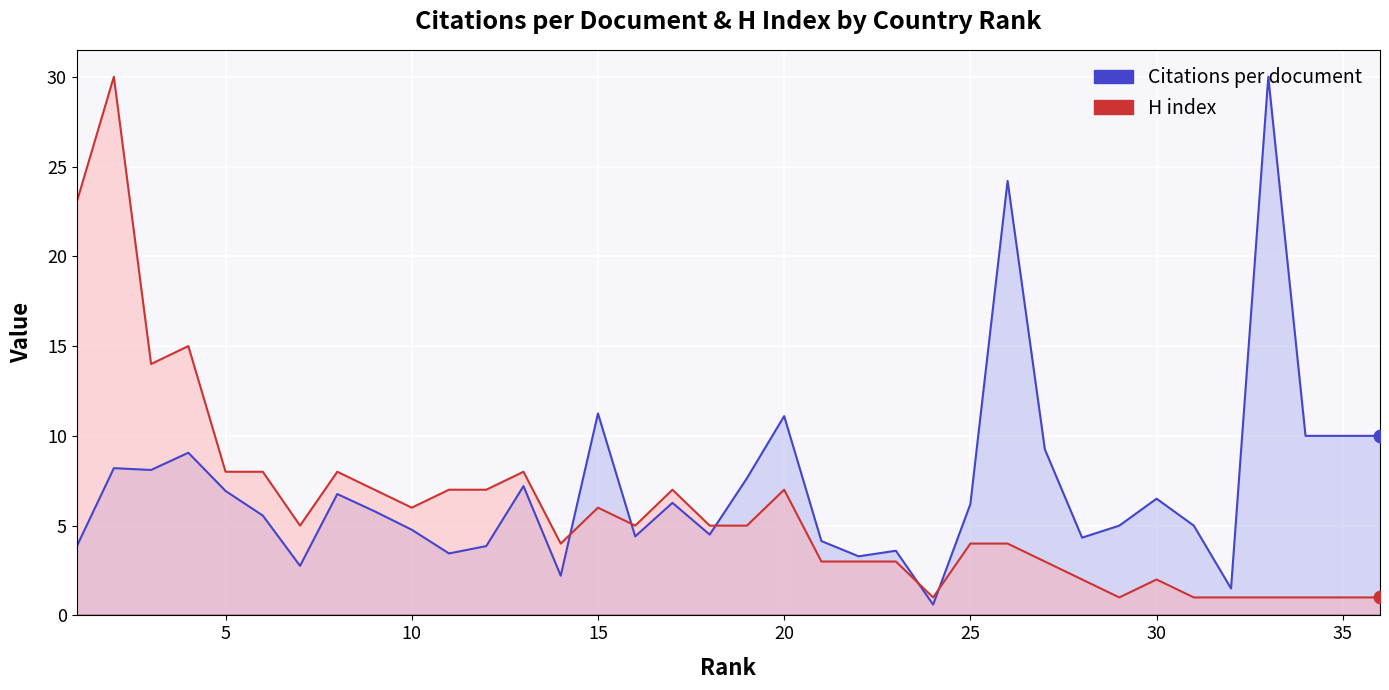

At which category is the sum across all series the highest?

2